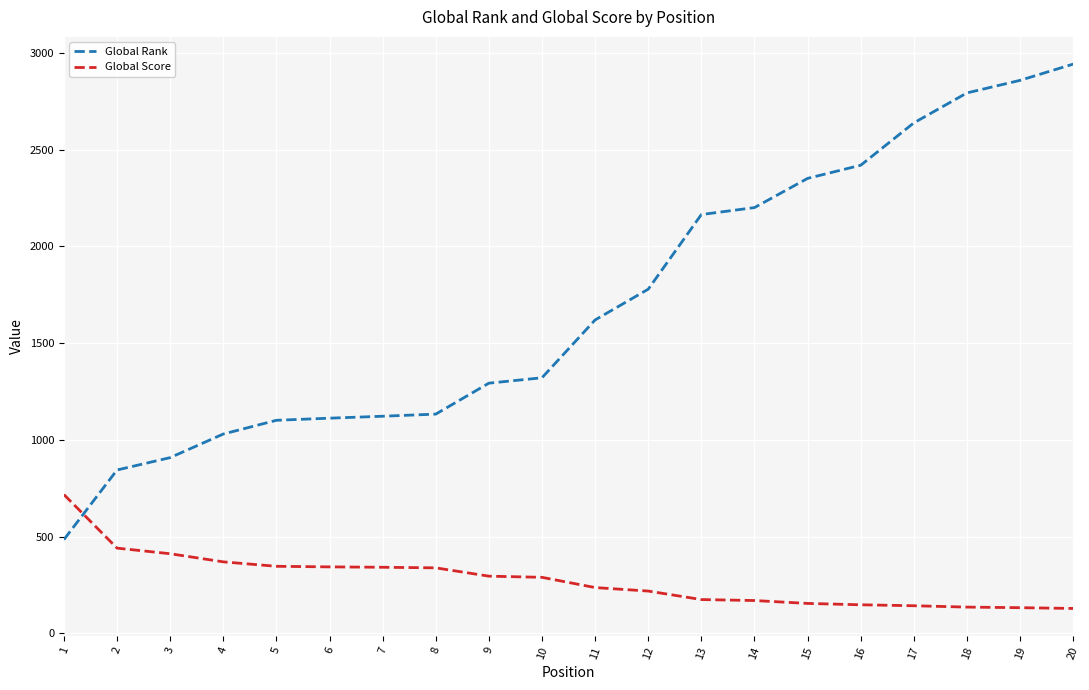

After their last crossing, which series has the higher values: Global Score or Global Rank?

Global Rank